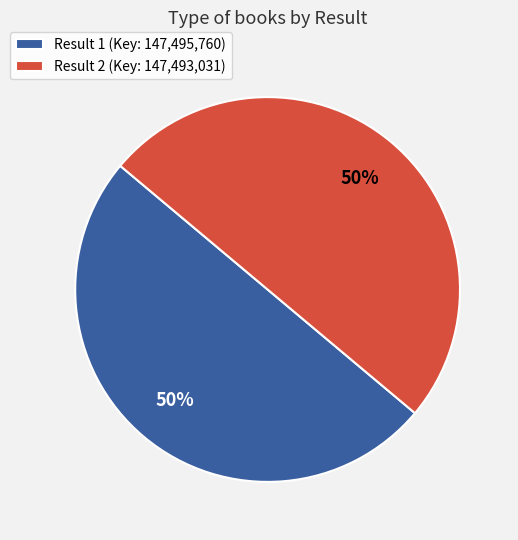

Combined, do Result 1 (Key: 147,495,760) and Result 2 (Key: 147,493,031) account for over 50%?

Yes